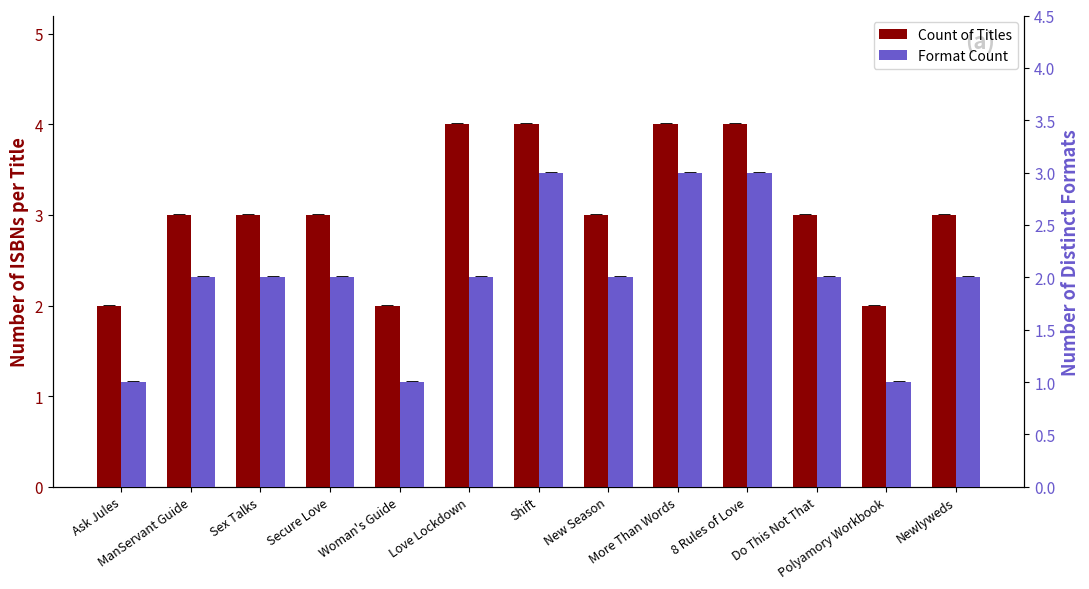

What is the label of the 12th bar from the left?

Polyamory Workbook